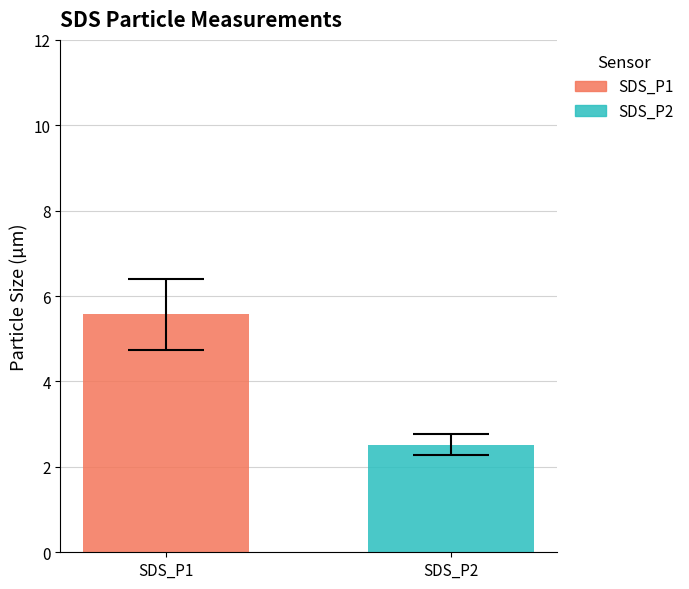

Reading left to right, transcribe all the data shown in this chart.

SDS_P1: 5.6	6.3	6.3	5.3	6.2	5.9	6.0	5.0	4.8	3.6	5.7	4.8	4.9	5.7	5.2	6.2	5.3	6.2	7.6	4.7
SDS_P2: 2.5	2.6	2.0	2.7	2.8	2.5	2.6	2.4	2.4	2.1	2.2	2.6	2.7	2.4	2.5	2.7	2.4	2.9	3.0	2.6